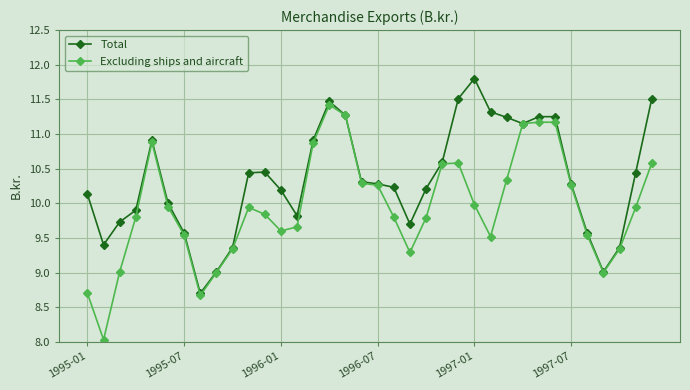

True or false: Excluding ships and aircraft has more than 1 points higher than both neighbors.

True